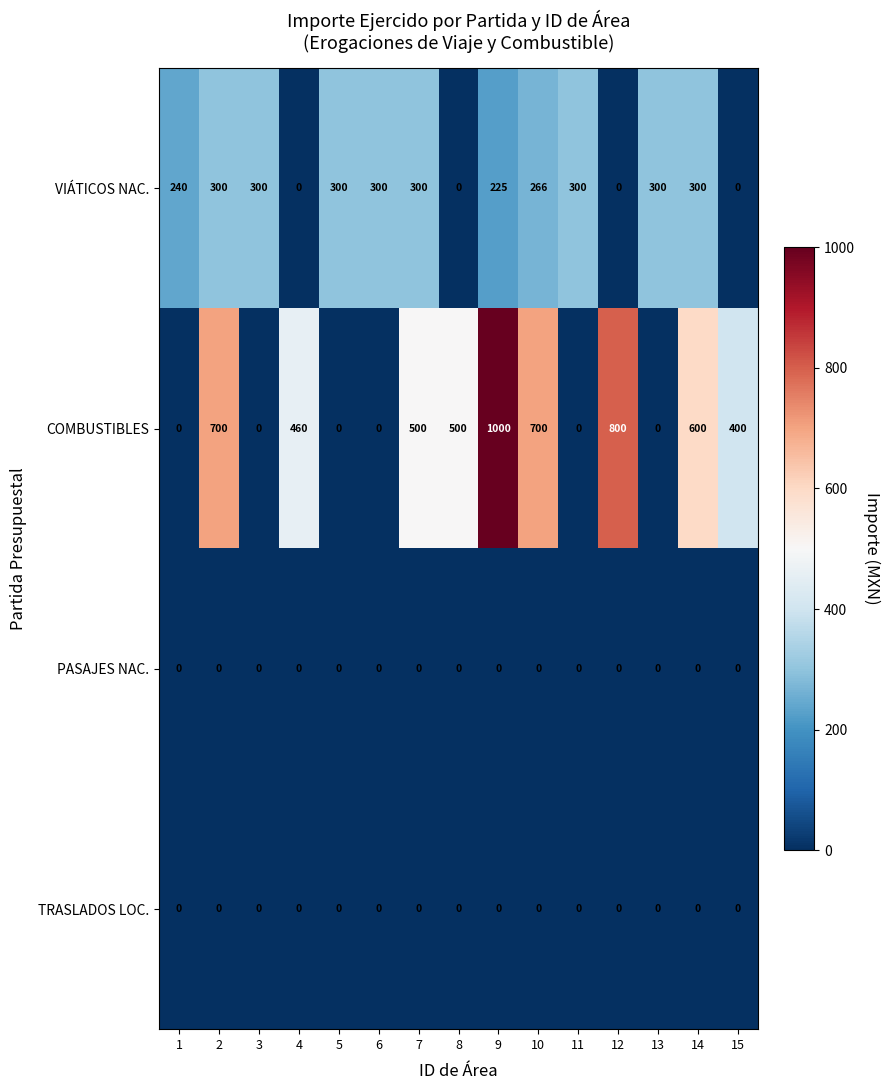

At which category is the sum across all series the highest?

9